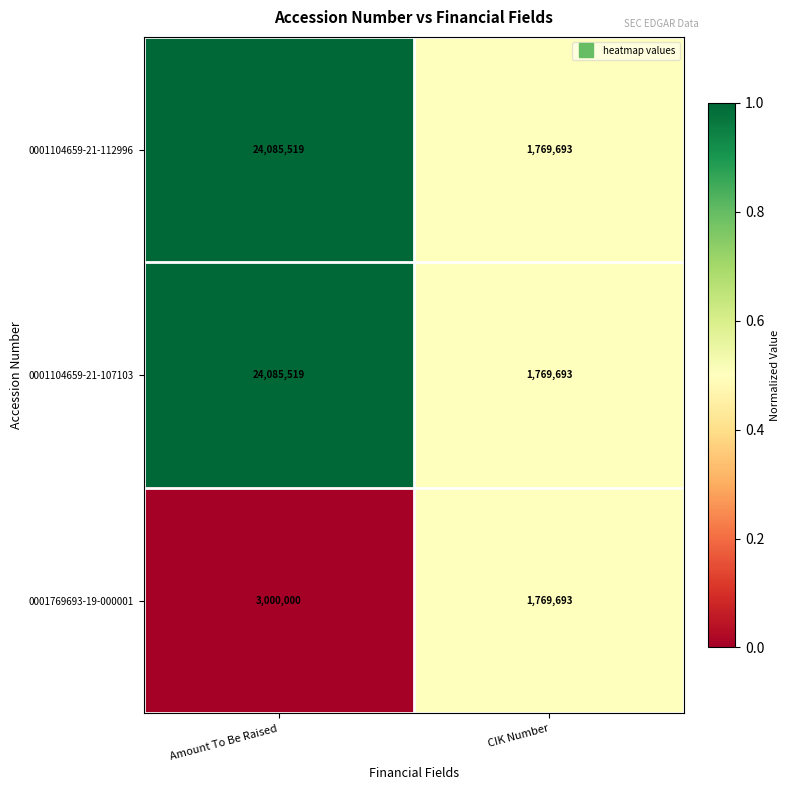

What is the minimum value for 0001104659-21-107103?

1769693